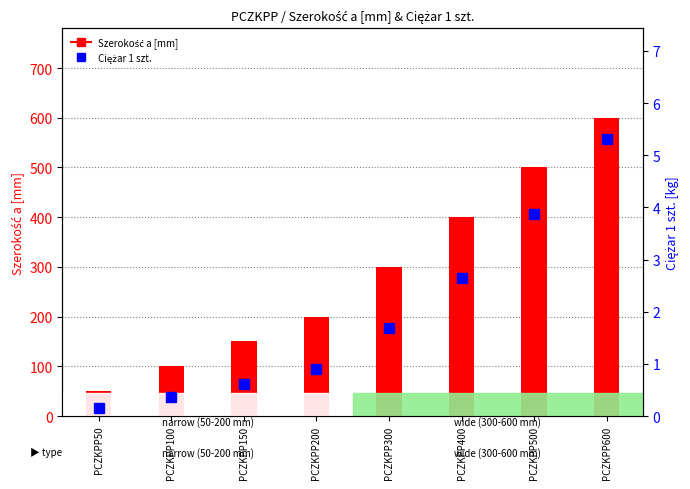

At which label is Ciężar 1 szt. closest to 2?

PCZKPP300